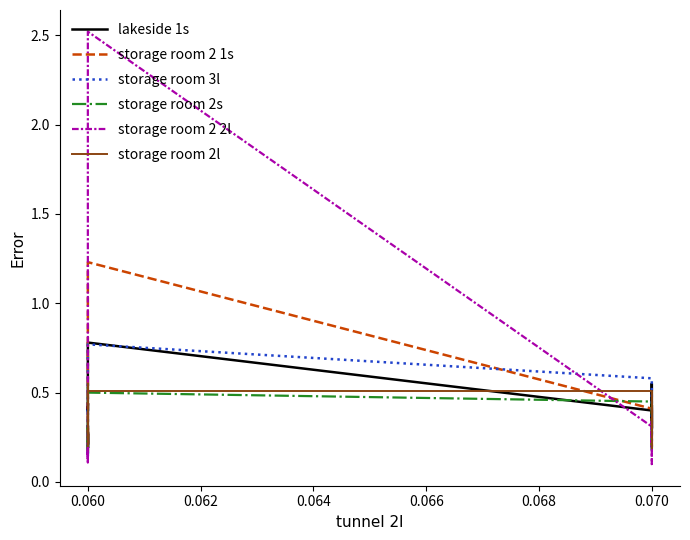

Which series ends up on top after the final intersection of storage room 2 2l and lakeside 1s?

lakeside 1s